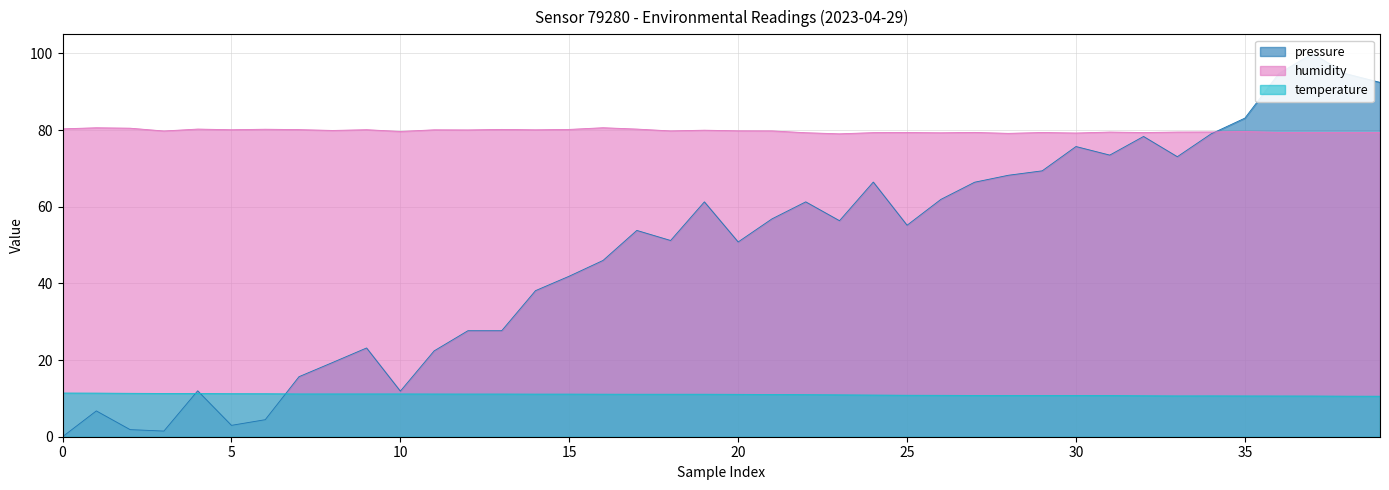

What is the greatest value displayed?

100.0